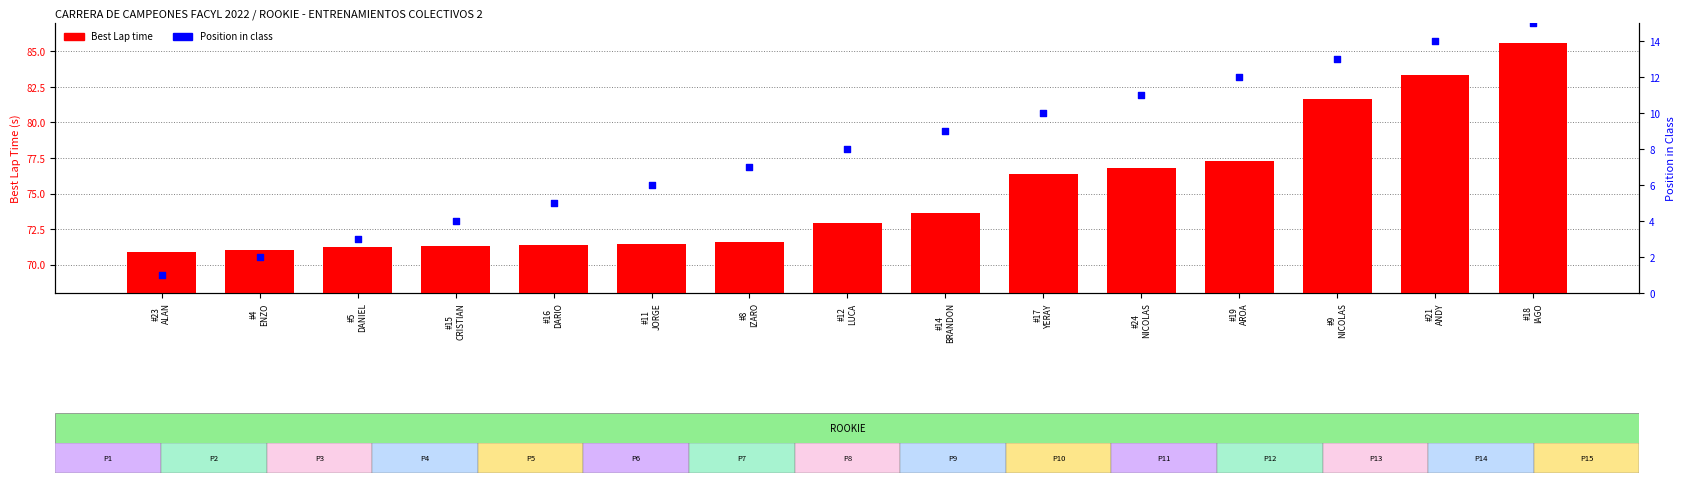

What are all the series names shown in the legend?

Best Lap time, Position in class